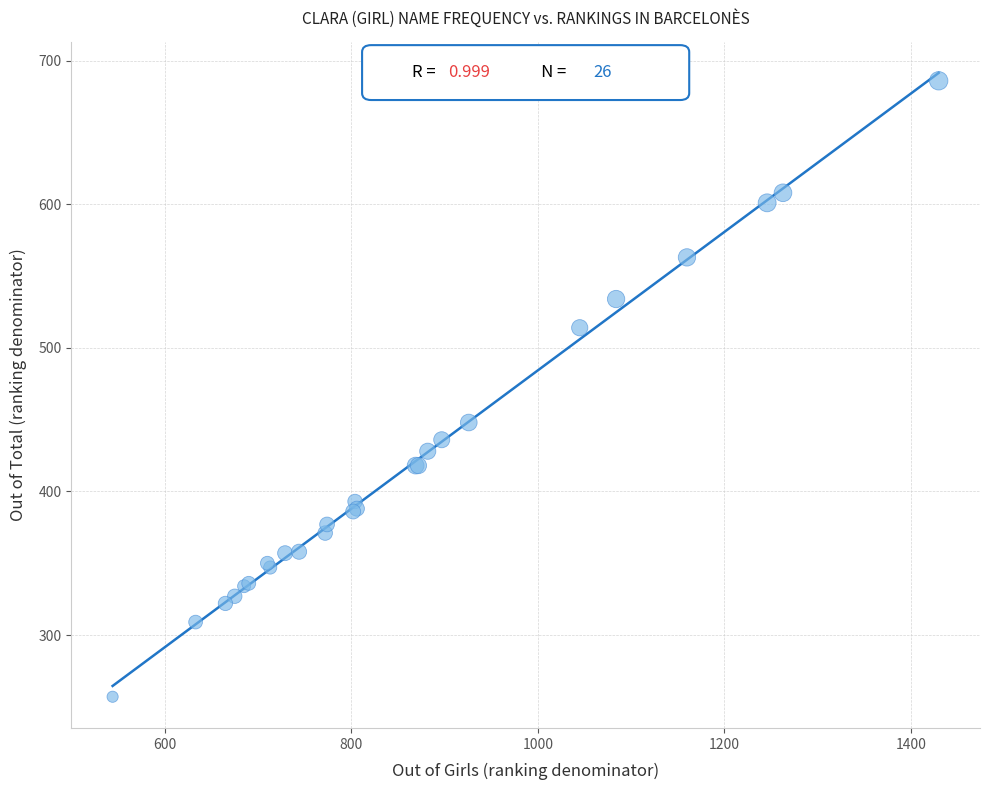

What Y value in the scatter plot is closest to 471?

448